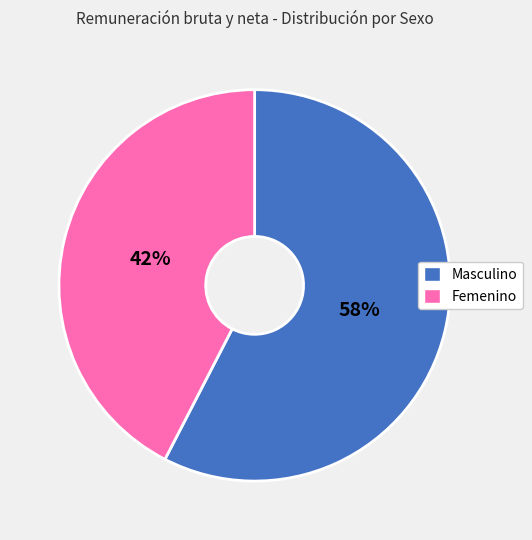

True or false: Masculino accounts for 70% of the total.

False